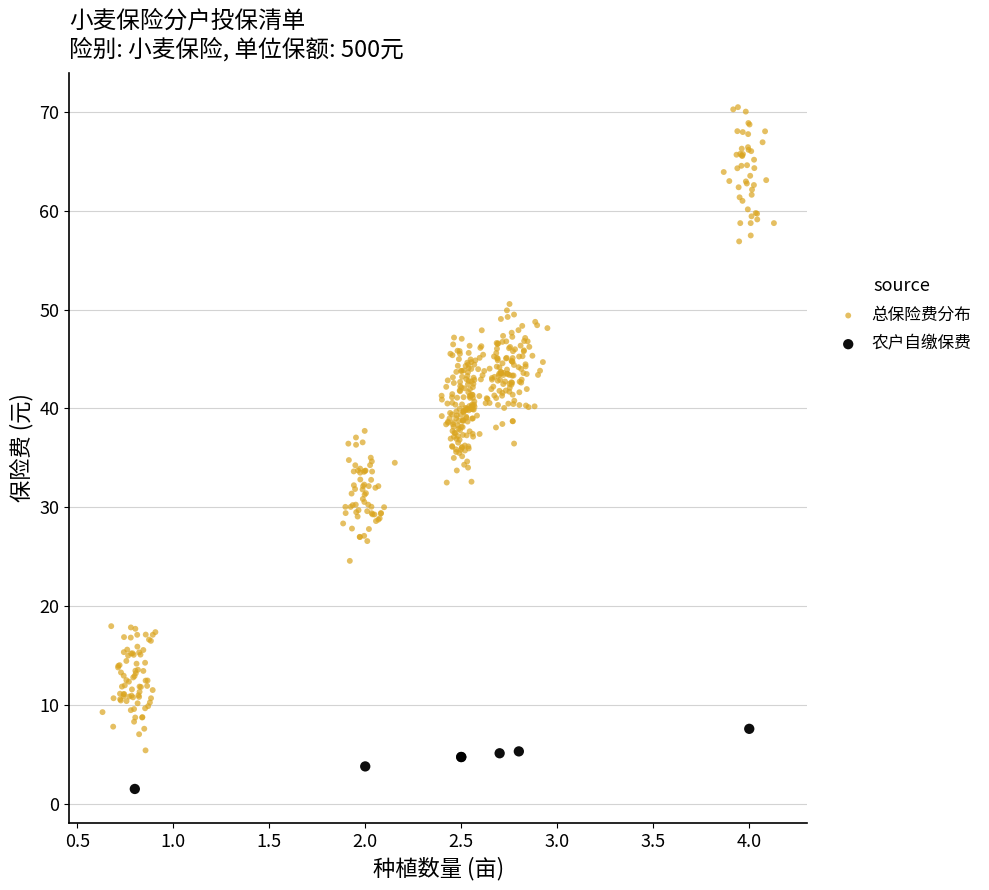

Which series reaches the minimum Y coordinate?

农户自缴保费